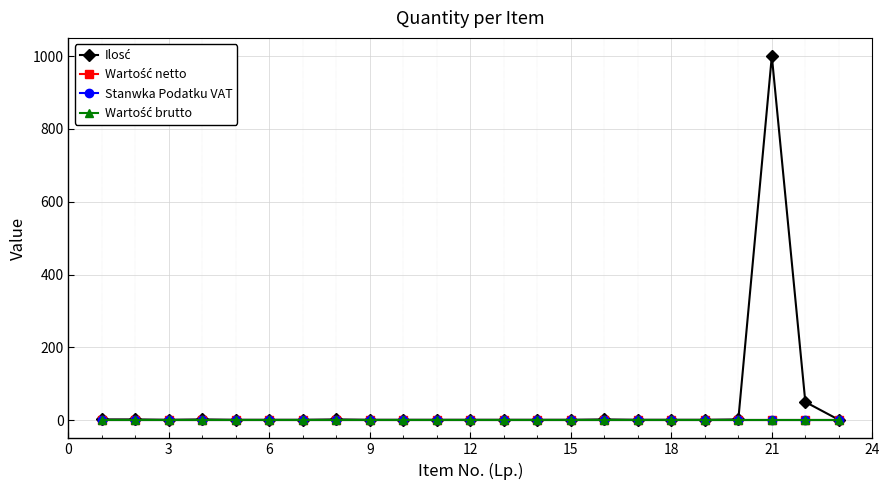

How many categories are shown in the chart?

23